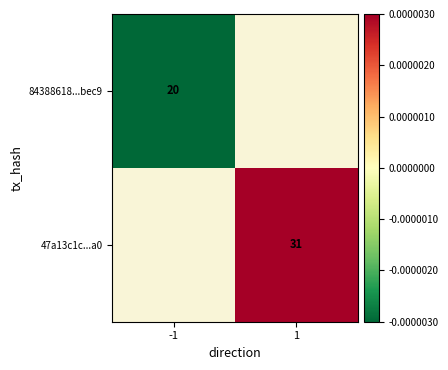

The 84388618...bec9 series shows 30.2 at -1. True or false?

False